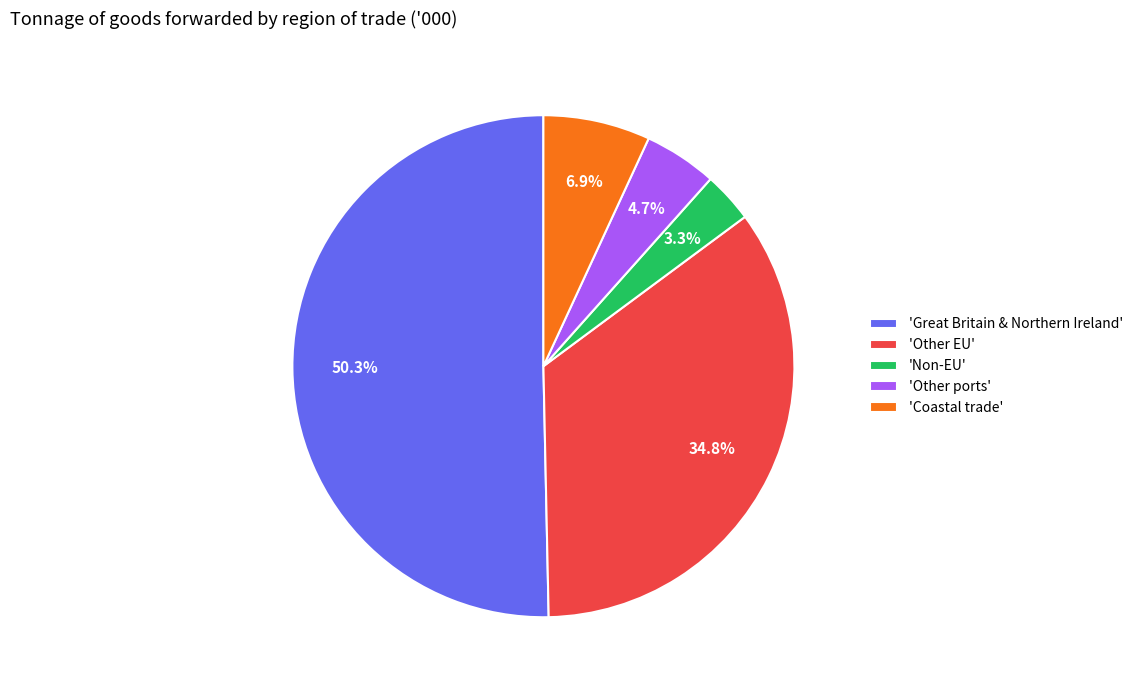

What is the largest slice in the pie chart?

'Great Britain & Northern Ireland'